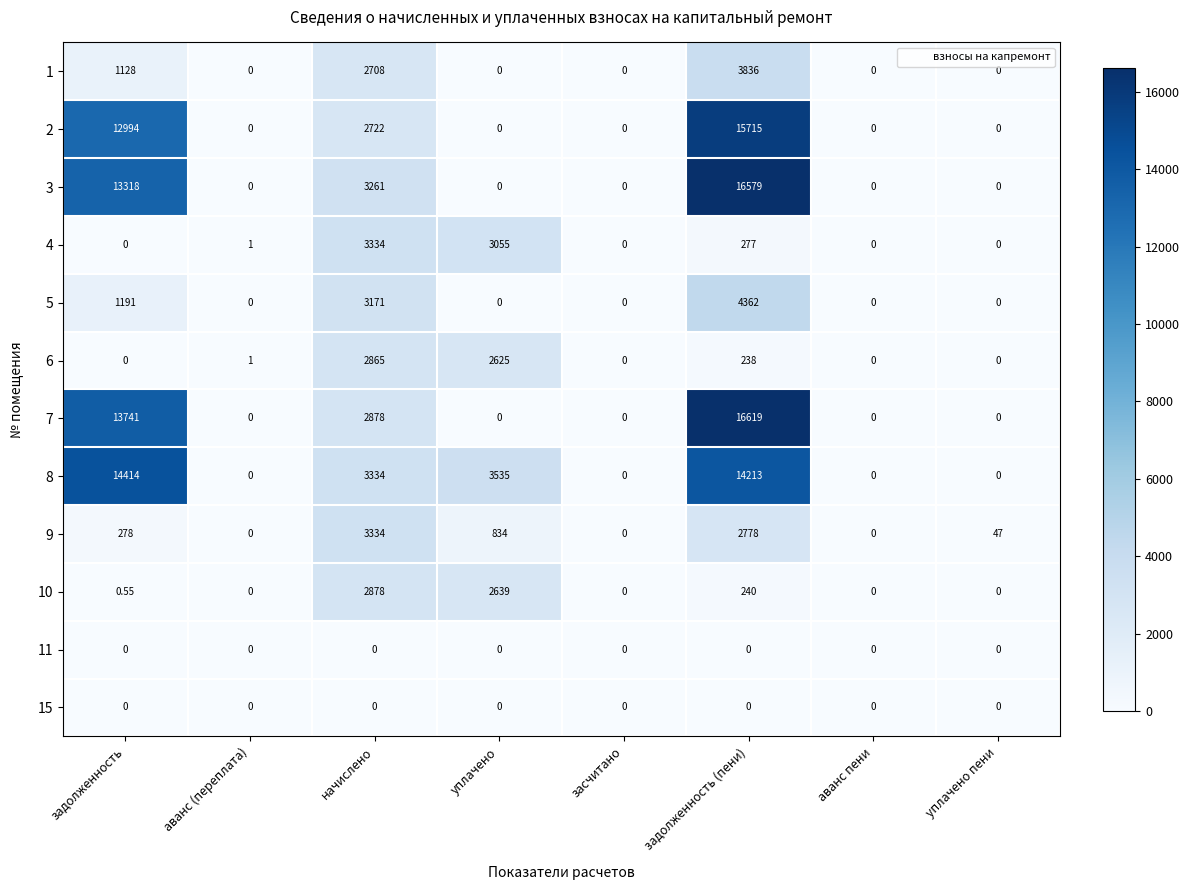

At which label does 6 reach its peak?

начислено